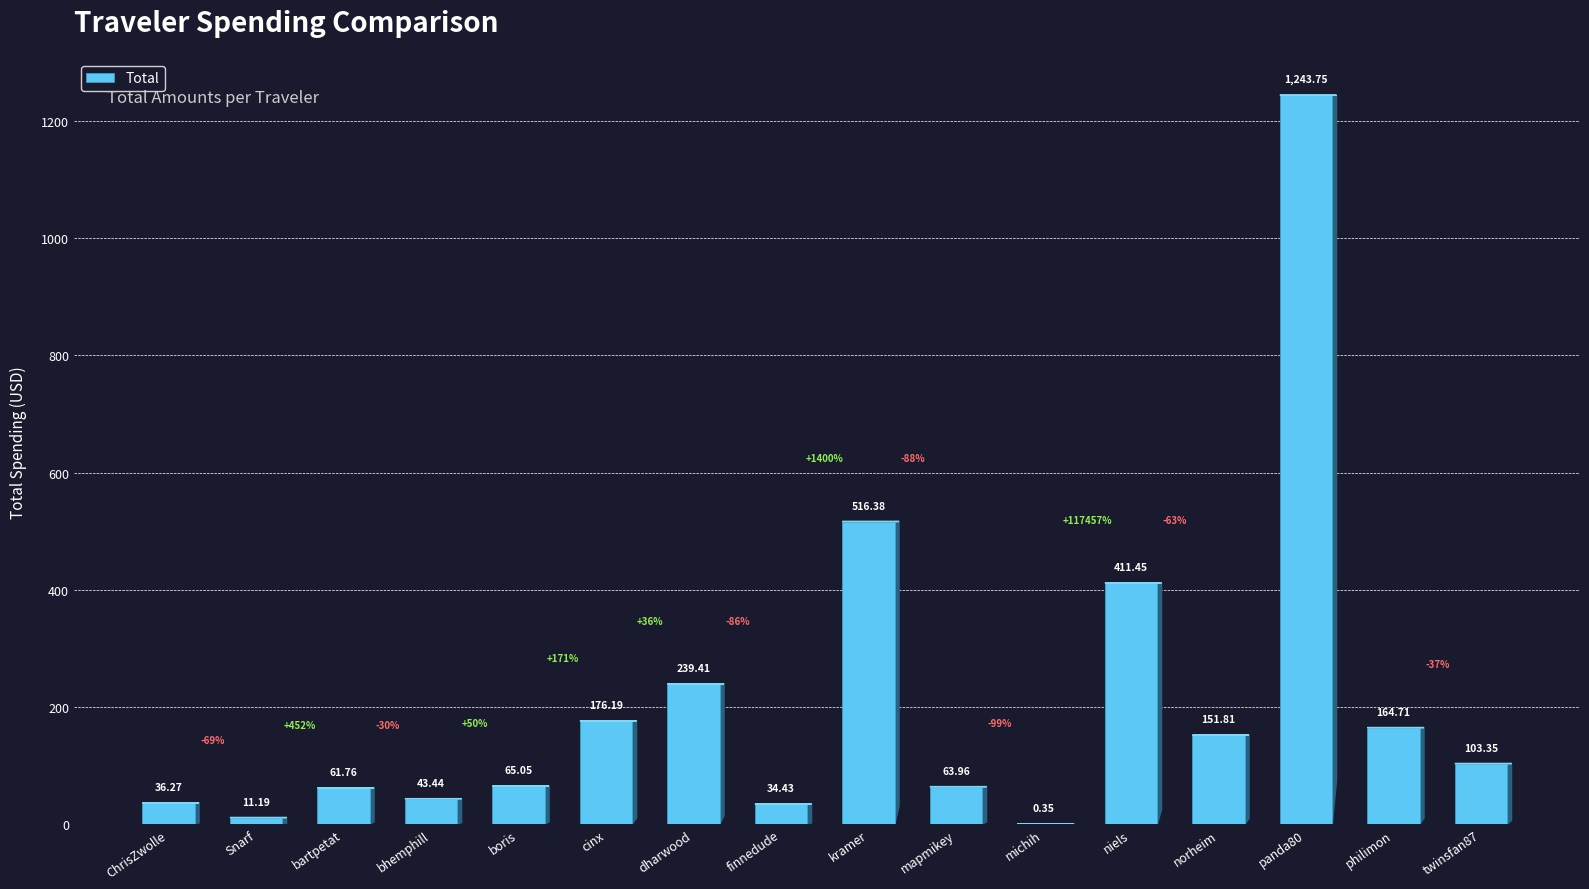

How many data points does each series have?

16